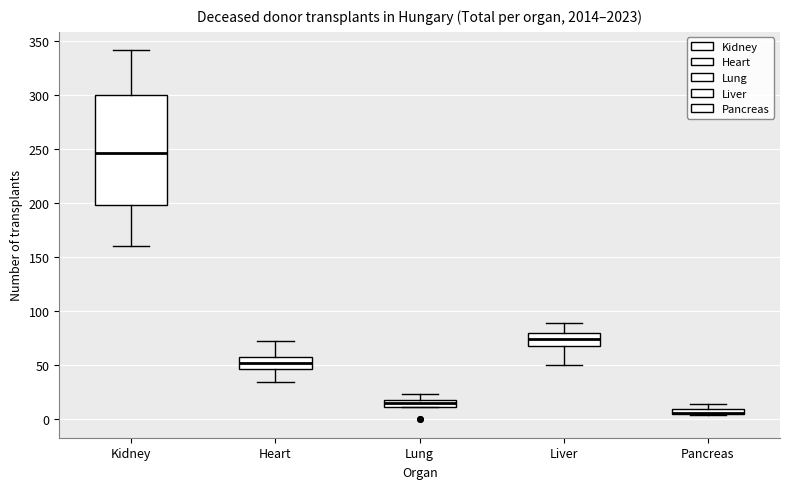

Where does the upper whisker of the box for Lung end on the y-axis? The values are not printed on the chart, so give them approximately, as read against the axis.

25